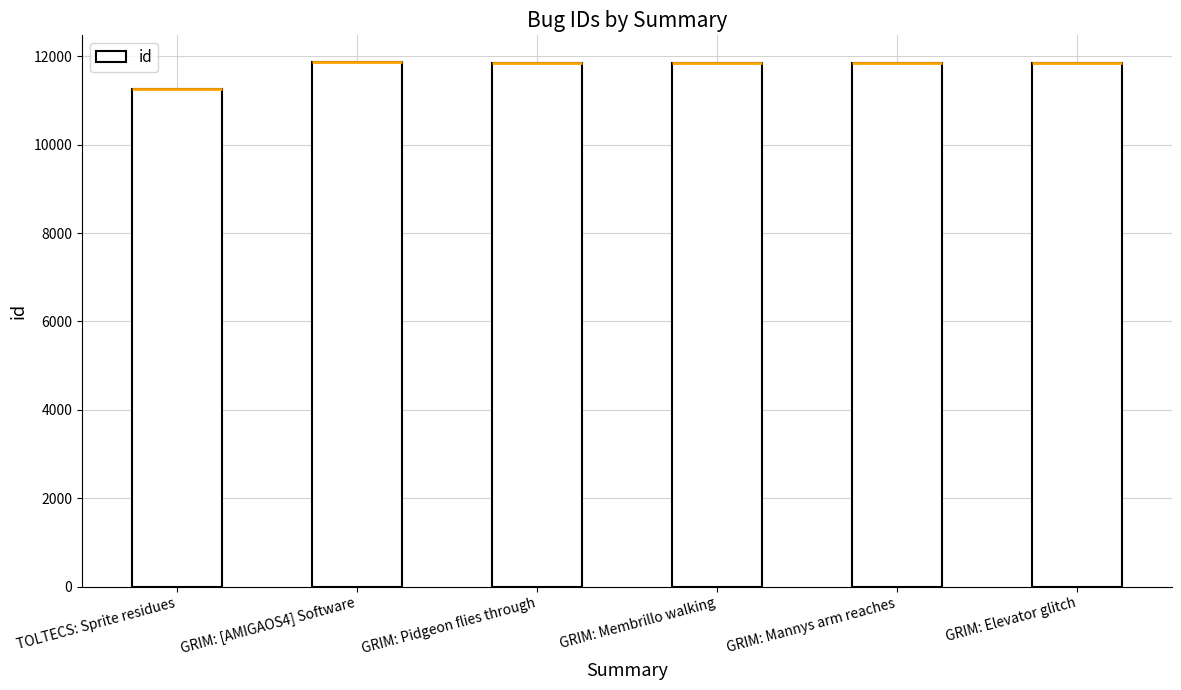

What is the label of the 2nd bar from the left?

GRIM: [AMIGAOS4] Software